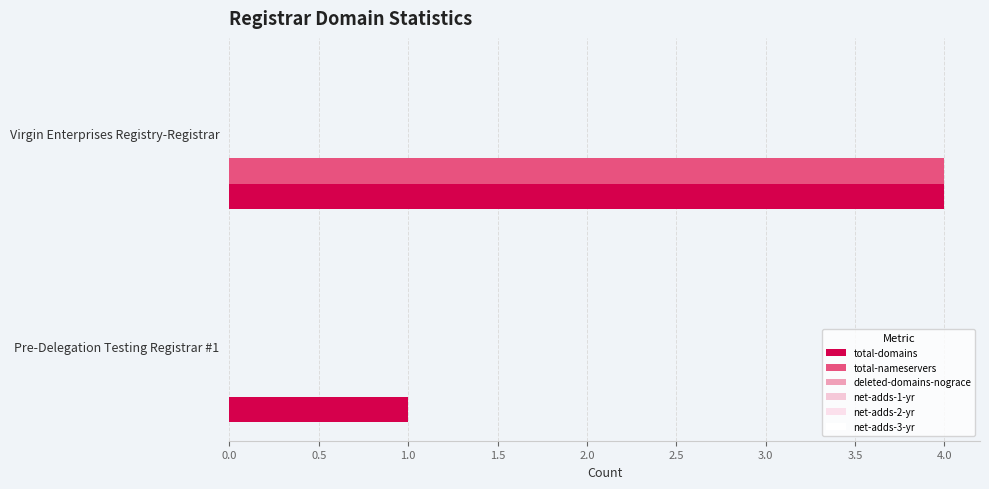

How many series are shown in this chart?

2